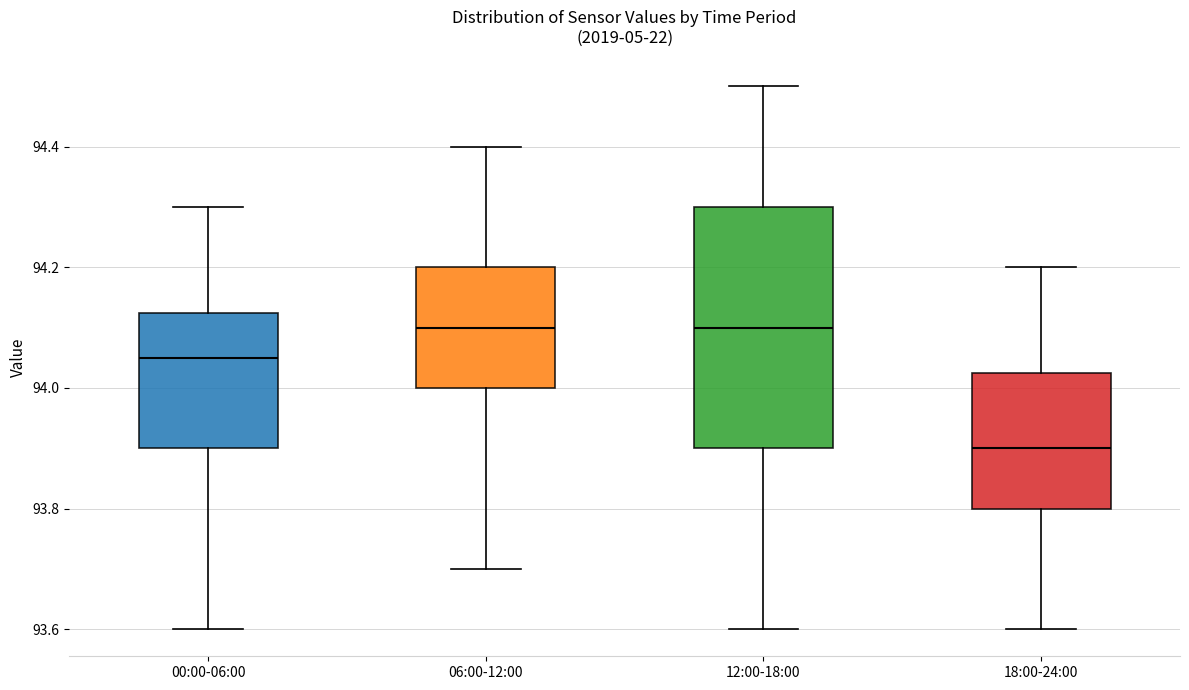

Which box has the lowest median line?

18:00-24:00